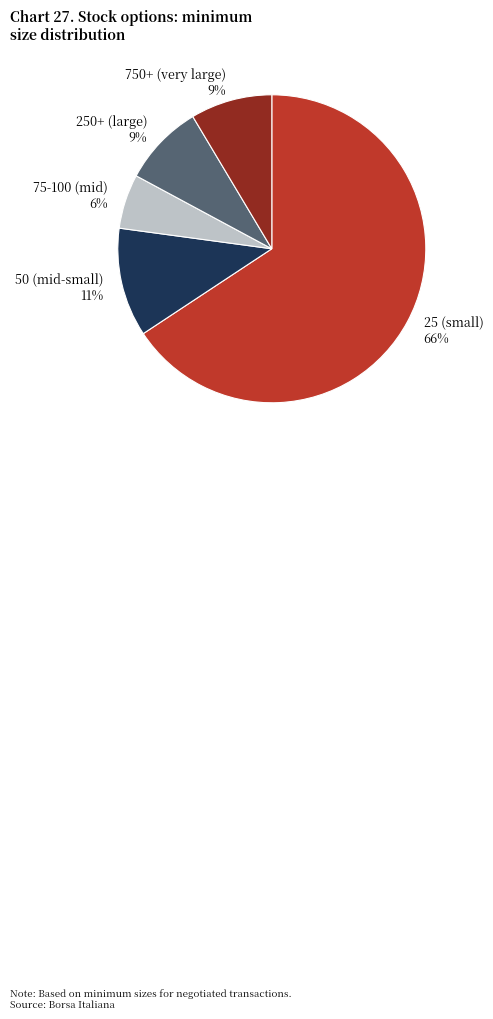

Does any single category account for the majority?

Yes